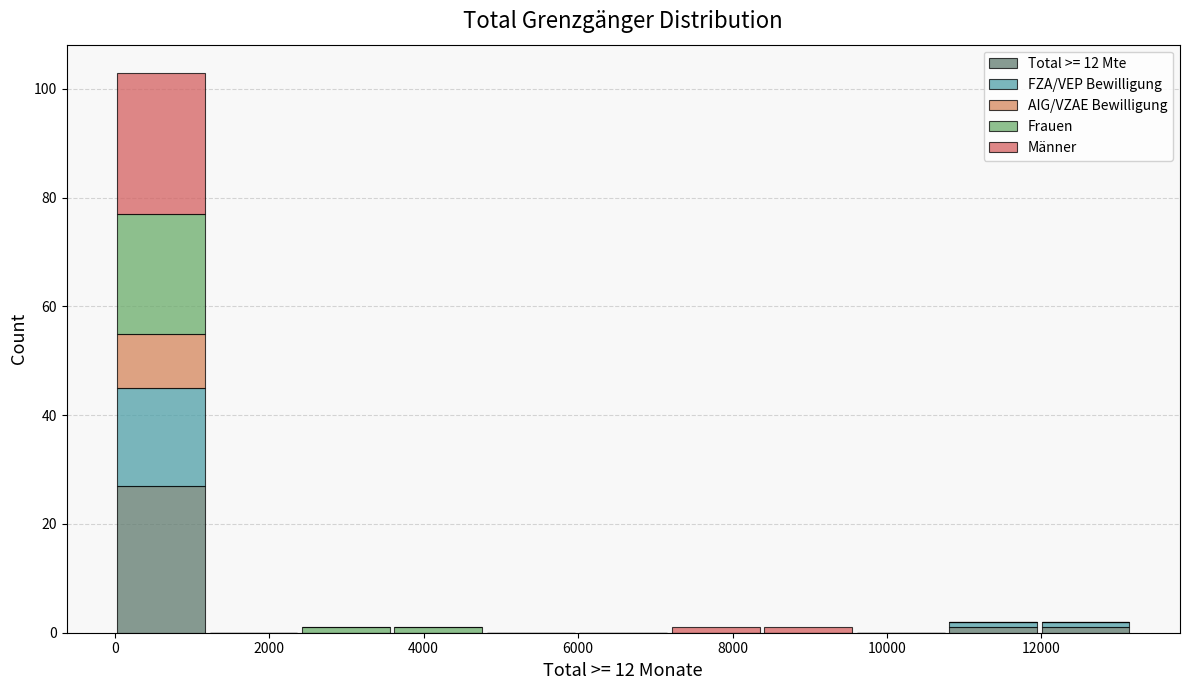

Which range on the x-axis has the tallest stacked bar (by total height)?

0 to 1200